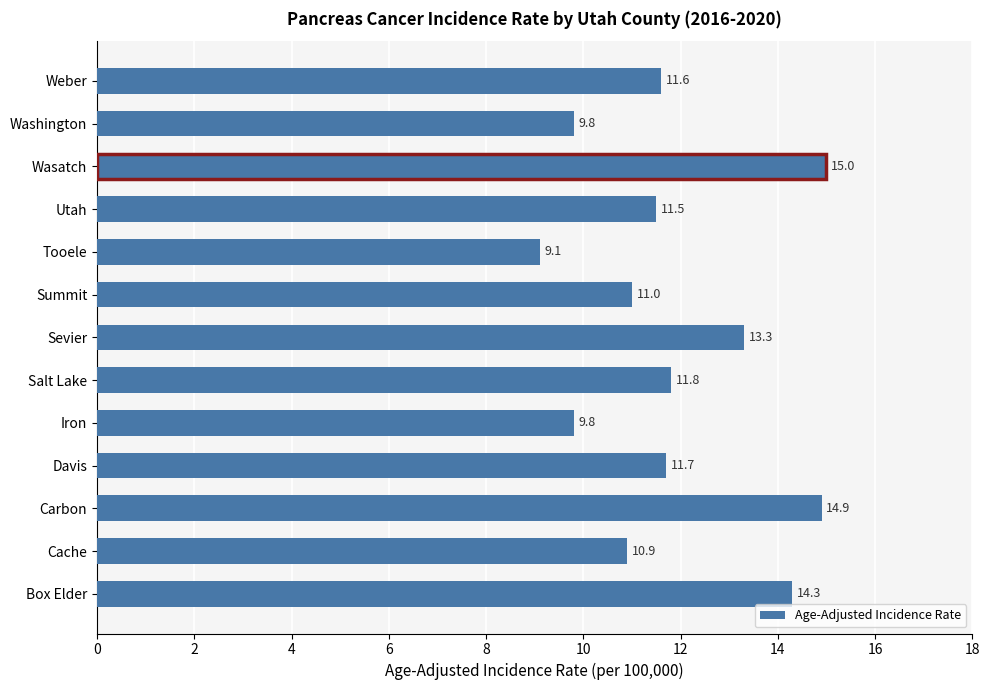

Which category has the lowest value across all series?

Tooele